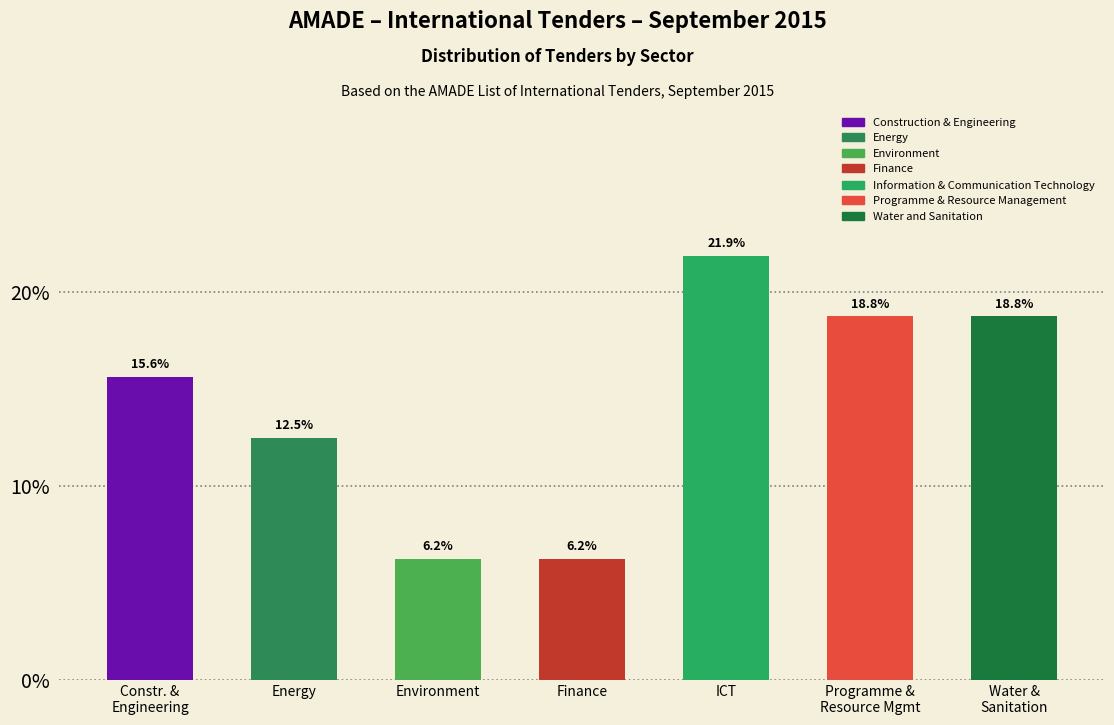

What is the greatest value displayed?

21.9